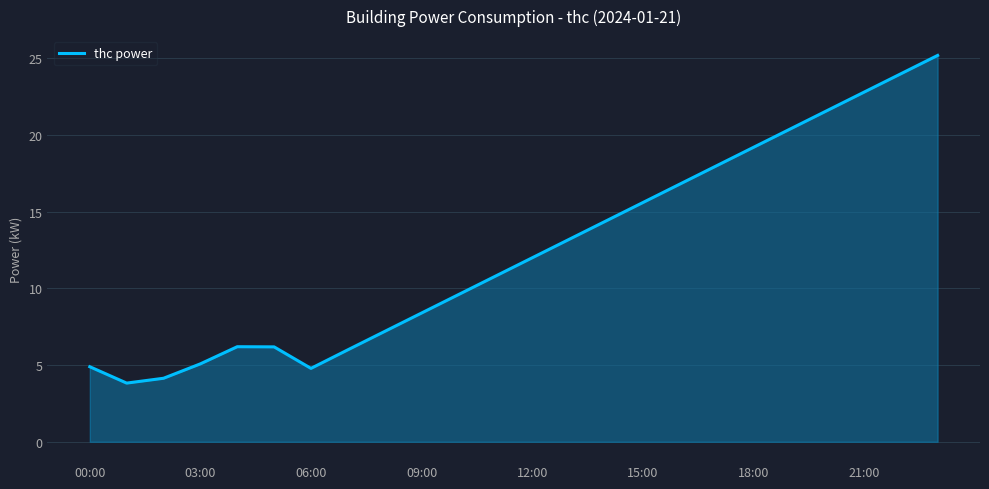

What is the greatest value displayed?

25.2